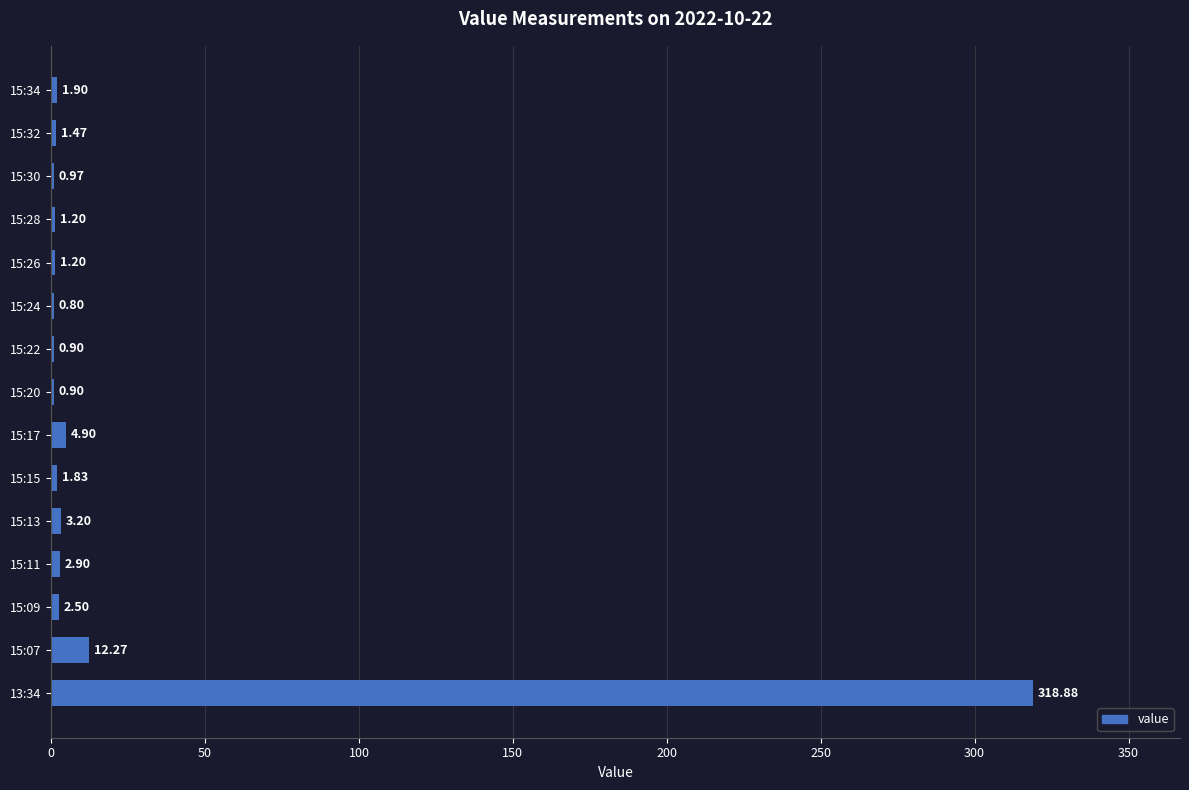

What is the sum of all values?

355.8